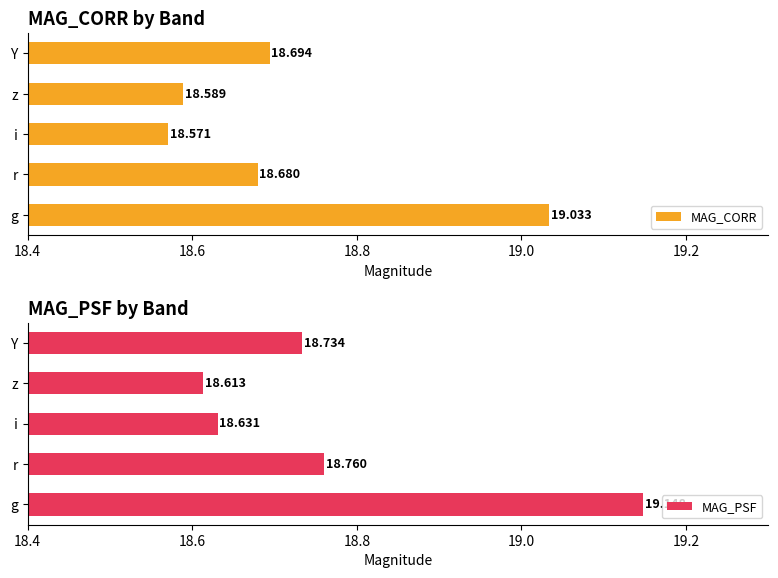

Where is MAG_CORR nearest to the value 18?

i